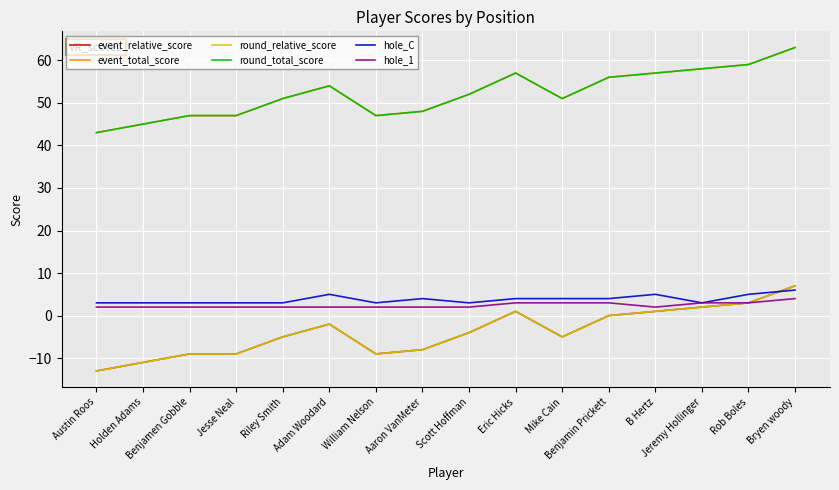

Is this an area chart (filled region under the line)?

No